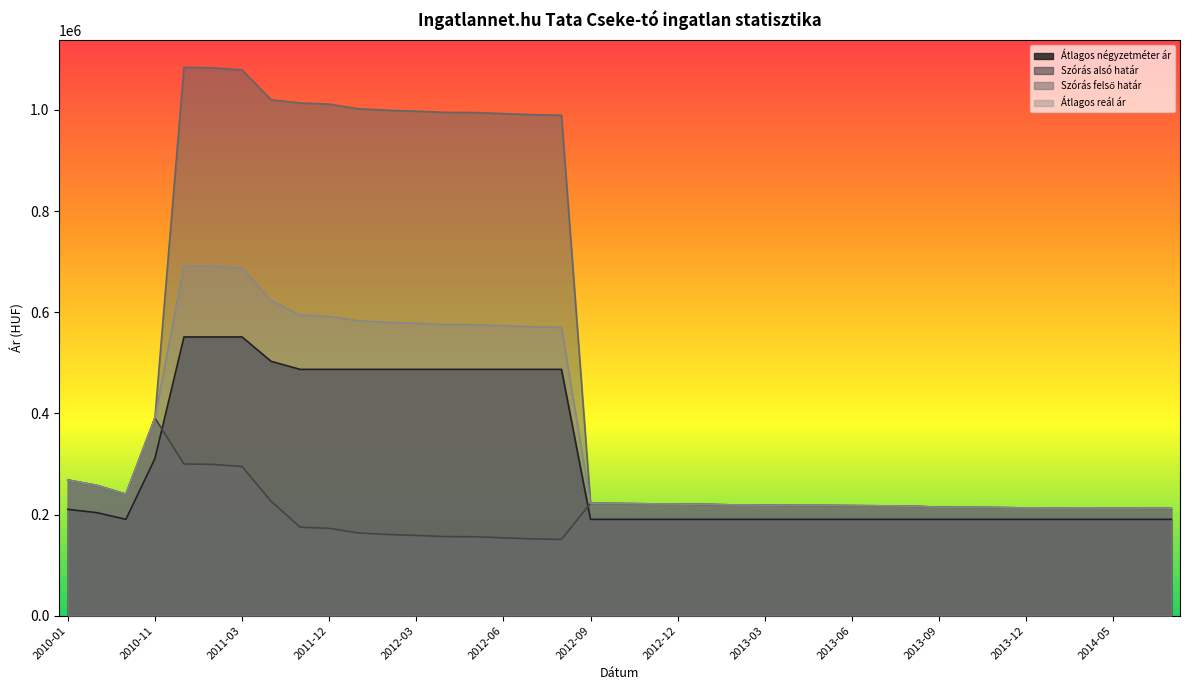

Does the chart display data point markers on the line(s)?

No